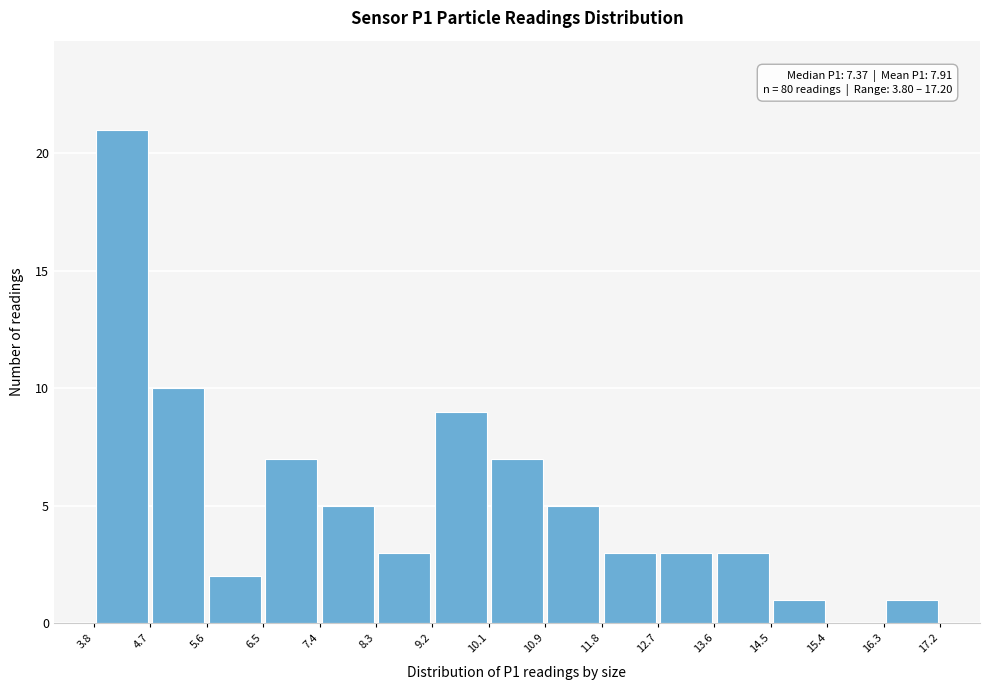

Over which range of the x-axis is the bar tallest?

3.8 to 4.7